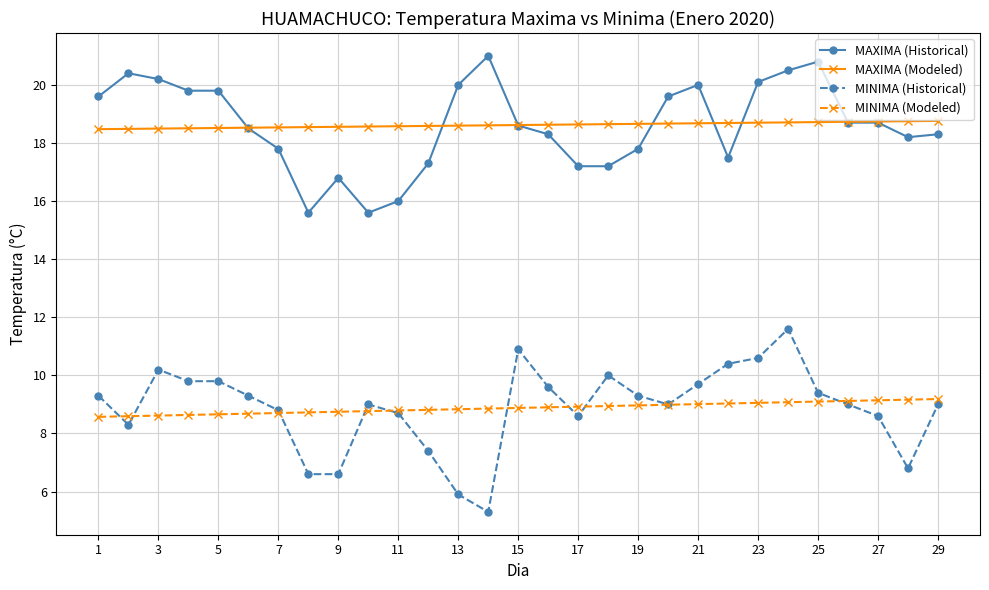

How many MAXIMA (Modeled) values are between 18 and 19?

29